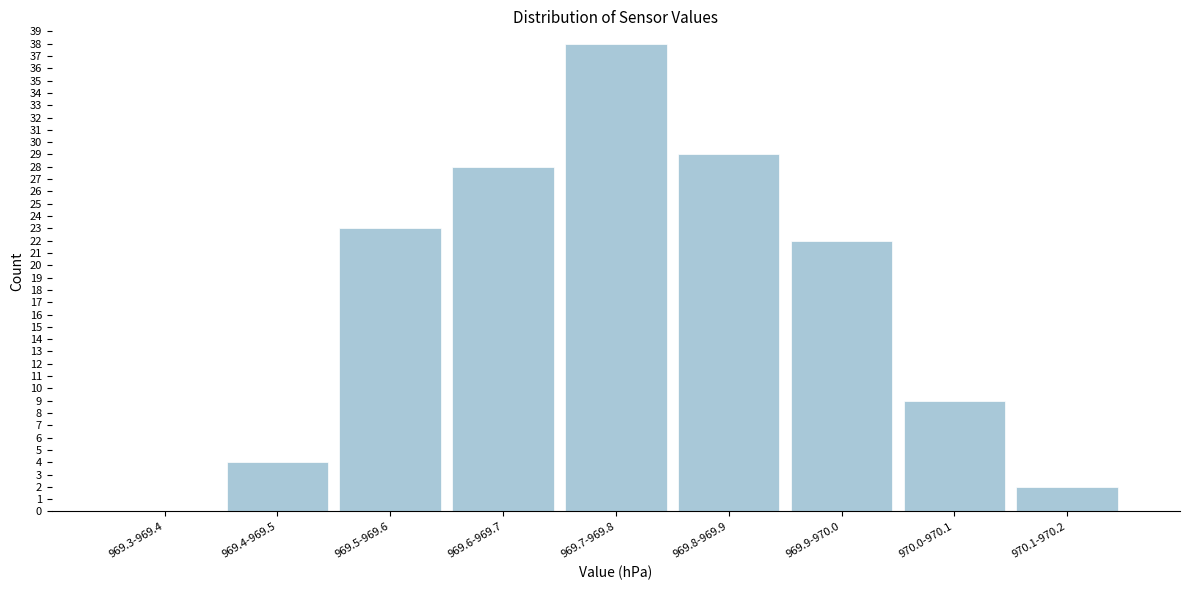

Reading left to right, list all the values displayed in this chart.

969.3-969.4=0	969.4-969.5=4	969.5-969.6=23	969.6-969.7=28	969.7-969.8=38	969.8-969.9=29	969.9-970.0=22	970.0-970.1=9	970.1-970.2=2